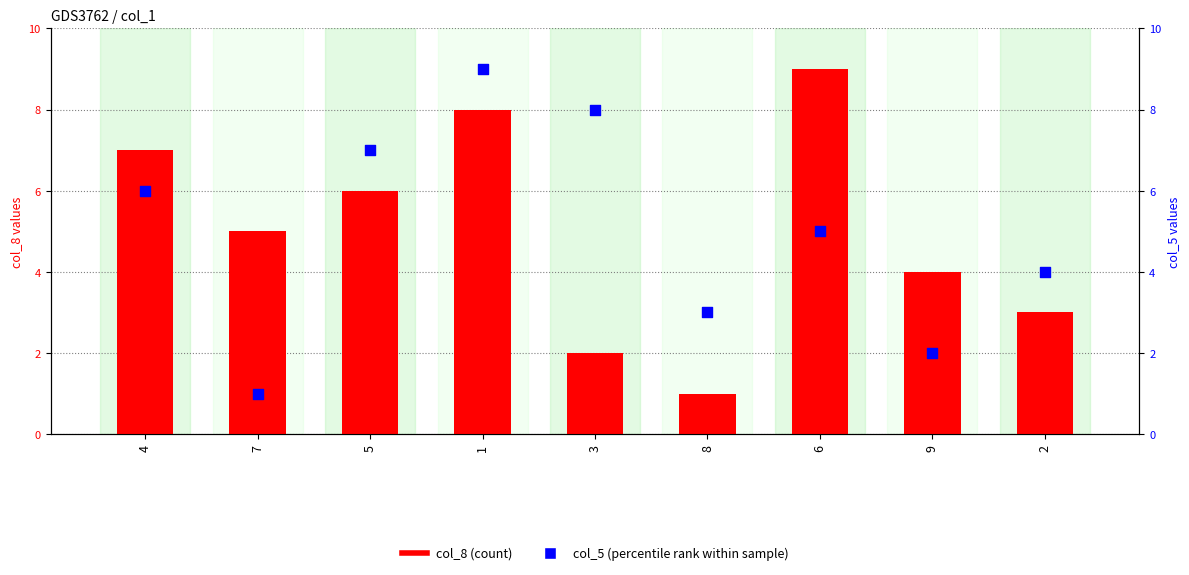

At how many categories does at least one series exceed 5?

5